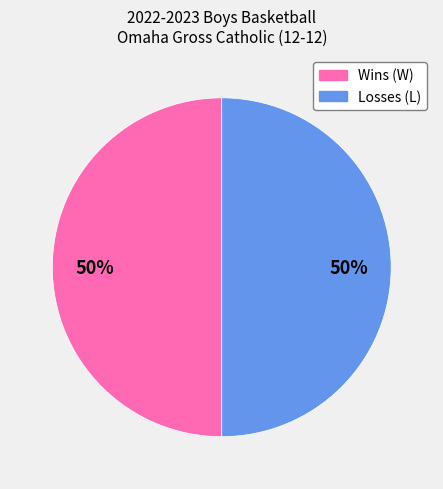

To the nearest percent, what is the average slice percentage?

50%